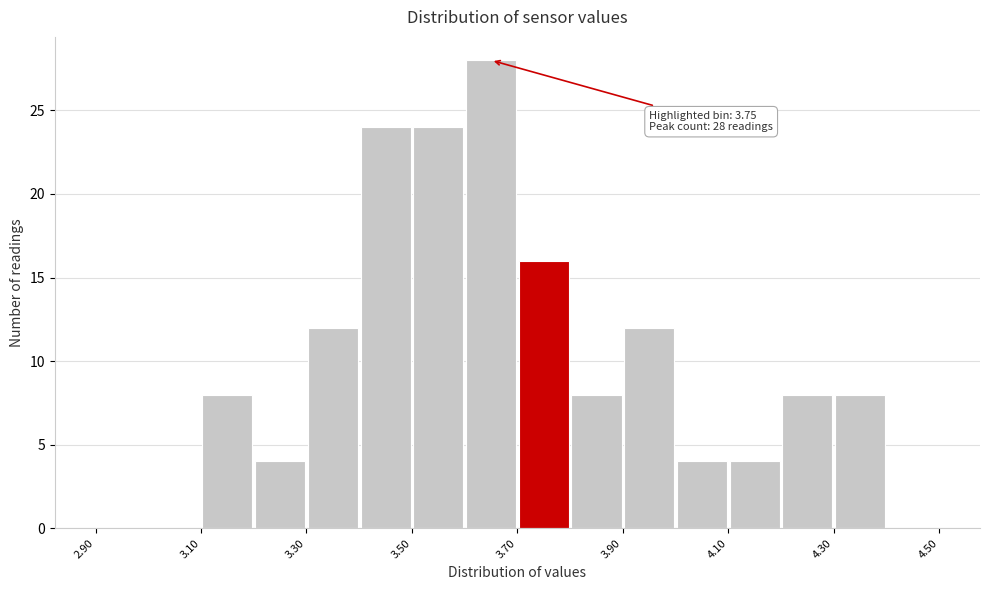

Over which range of the x-axis is the bar tallest?

3.6 to 3.7